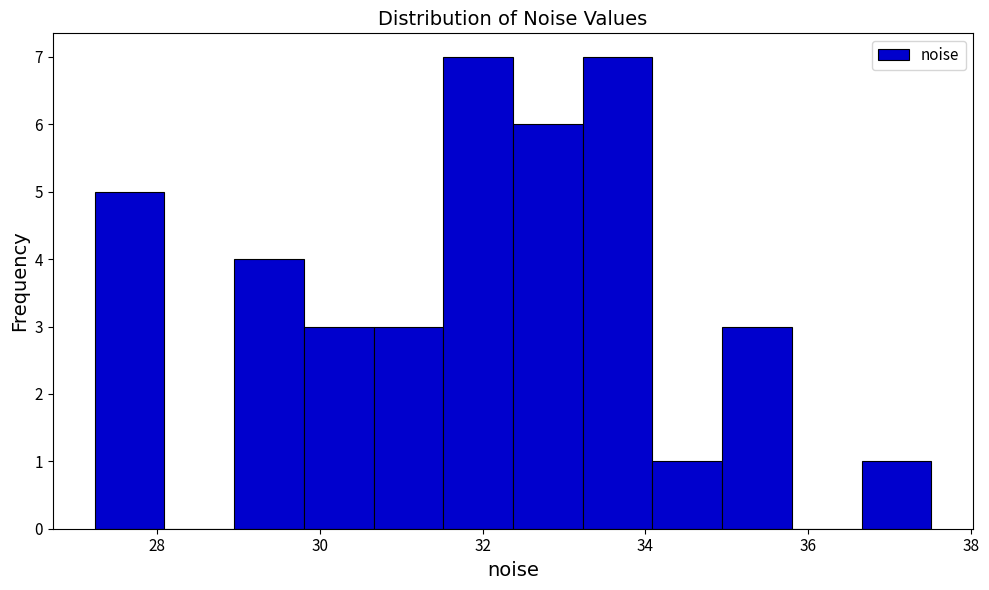

What is the height of the bar covering 34.0 to 35.0 on the x-axis? Neither the bar edges nor the heights are printed on the chart, so give them approximately, as read against the axes.

1